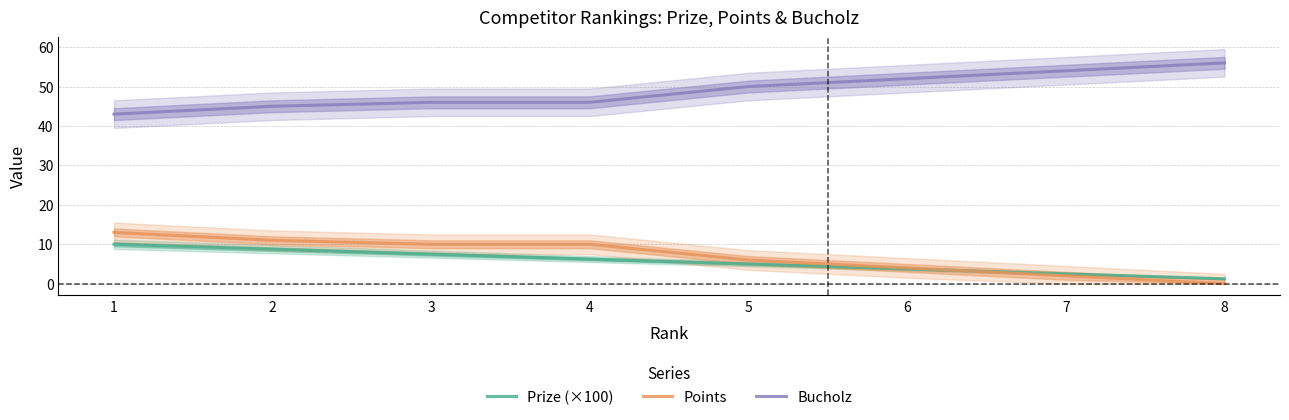

What is the spread (max minus min) of values at 1?

33.0